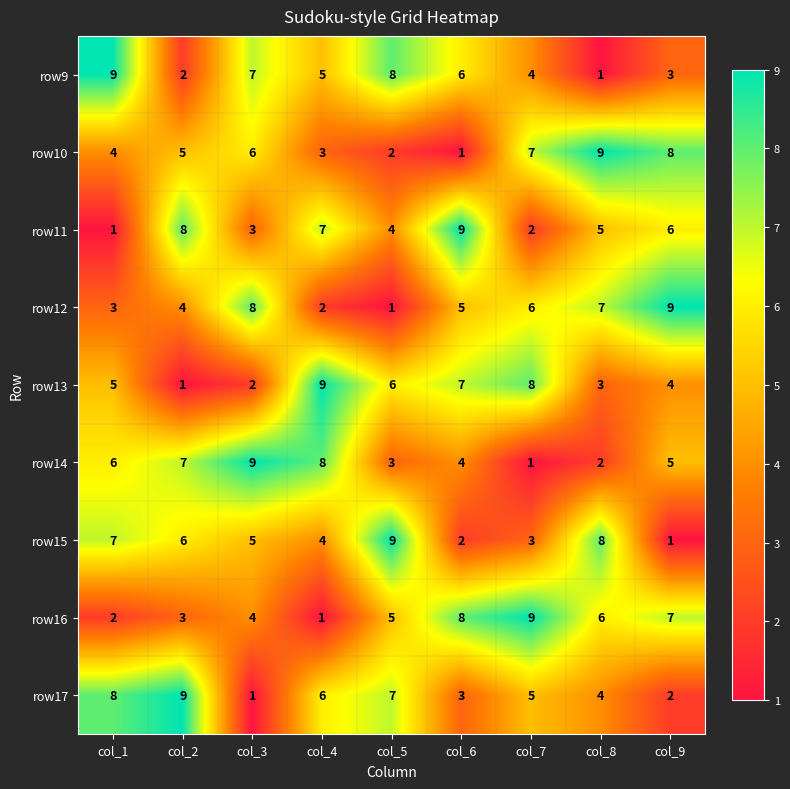

List the labels in order of row9 value, largest first.

col_1, col_5, col_3, col_6, col_4, col_7, col_9, col_2, col_8